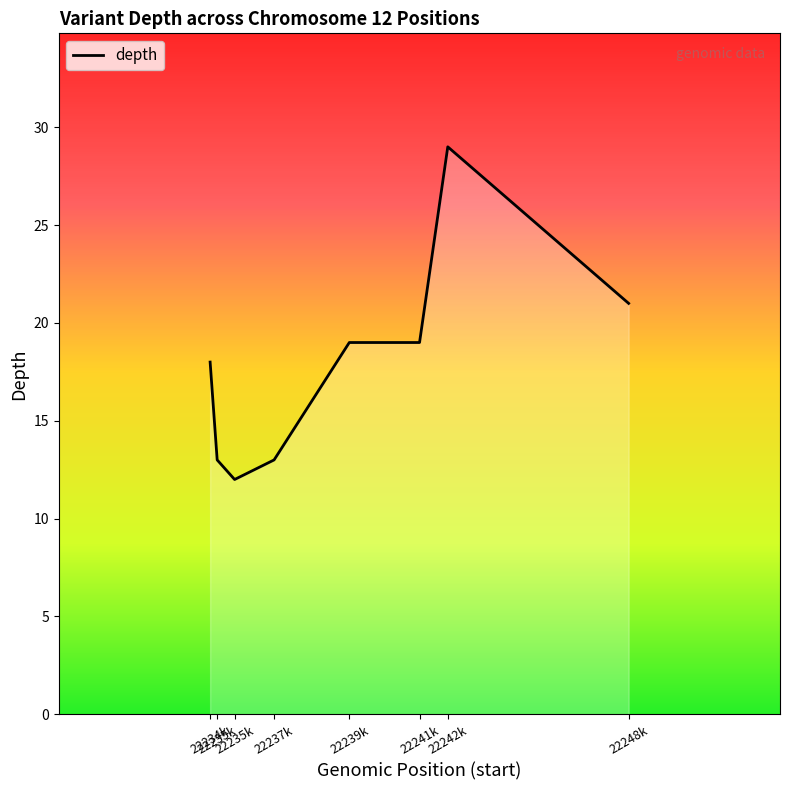

How many lines are shown in the chart?

1